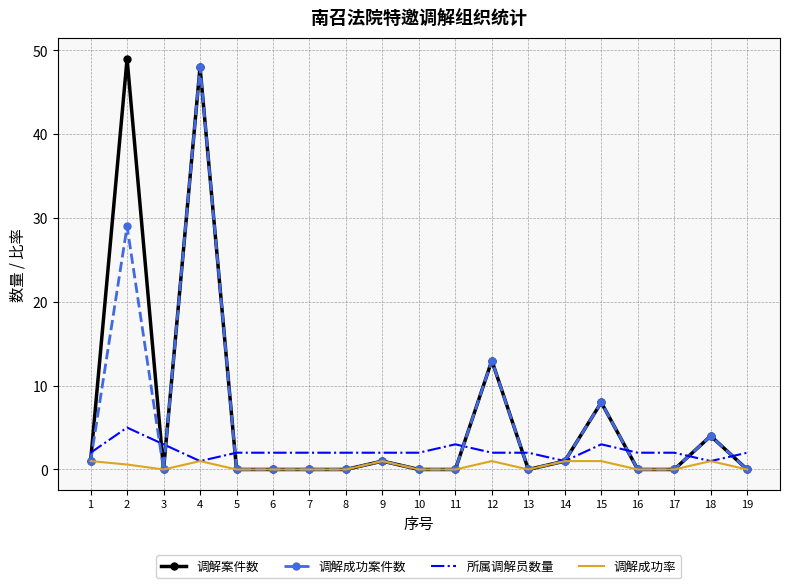

What is the highest value of the 调解成功案件数 series?

48.0